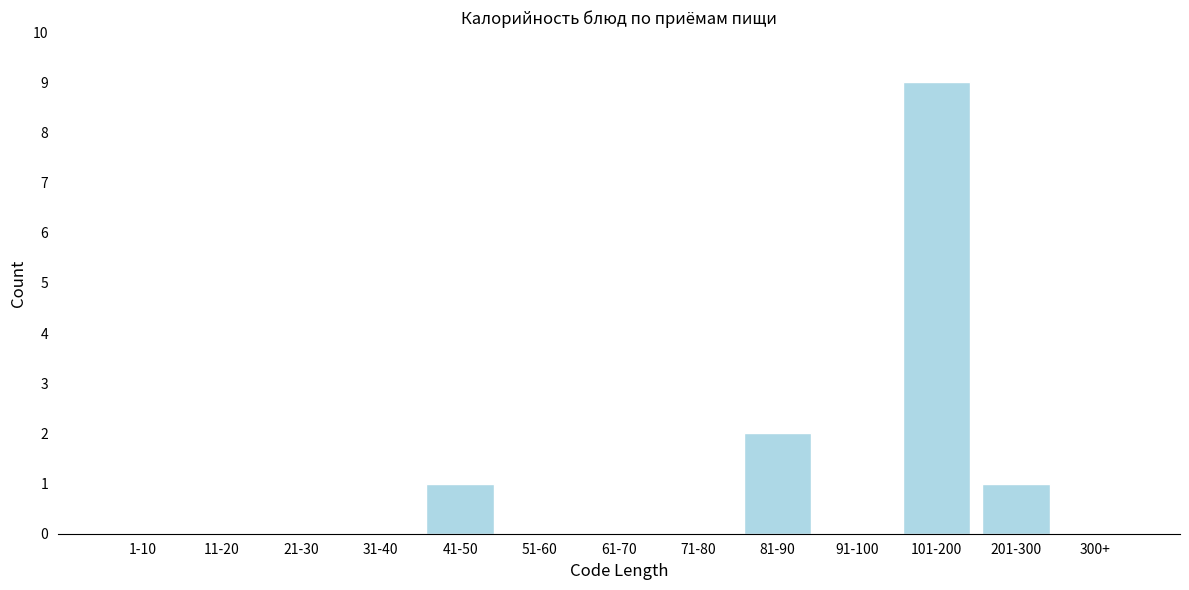

Reading right to left, list all the values displayed in this chart.

300+=0	201-300=1	101-200=9	91-100=0	81-90=2	71-80=0	61-70=0	51-60=0	41-50=1	31-40=0	21-30=0	11-20=0	1-10=0